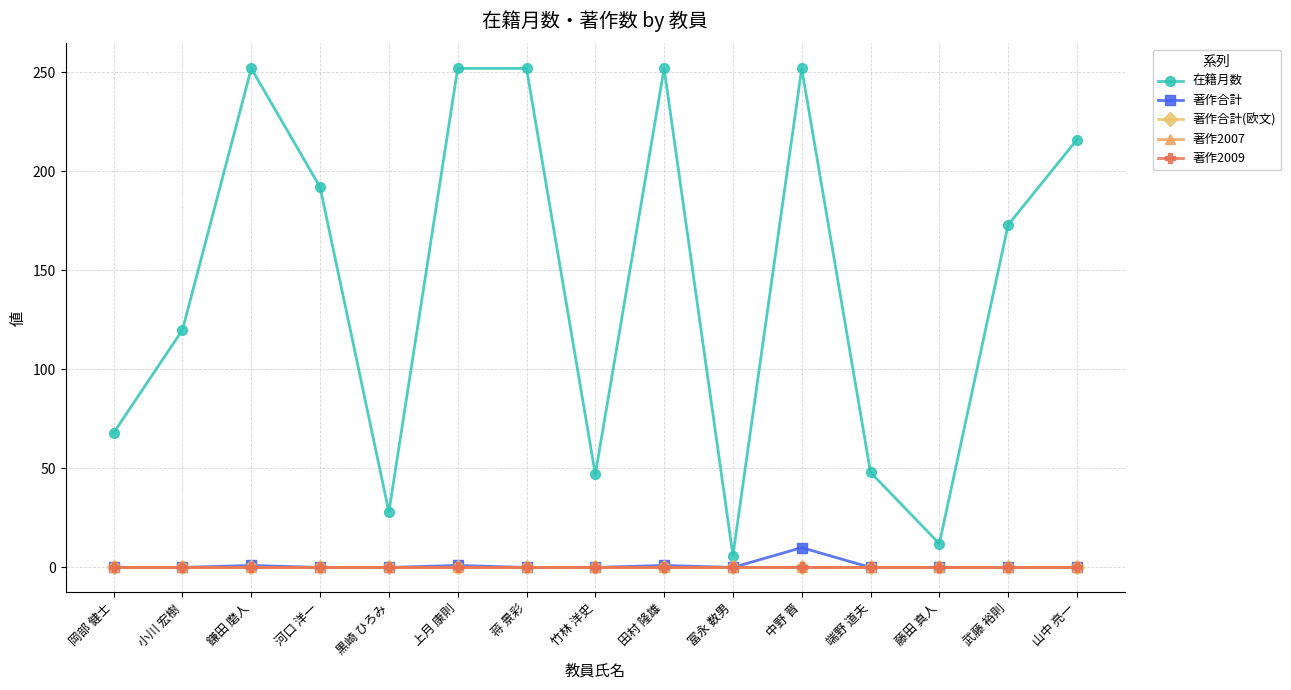

Is this an area chart (filled region under the line)?

No